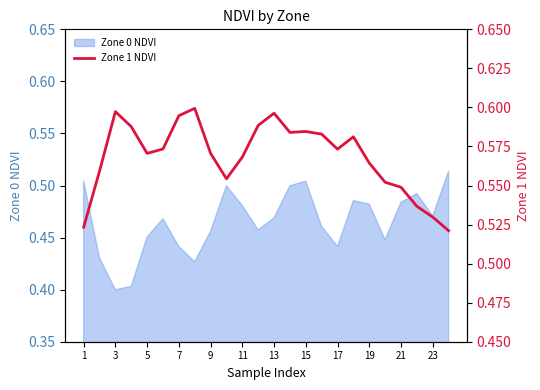

Is it true that Zone 0 NDVI equals 0.7 at 7?

False